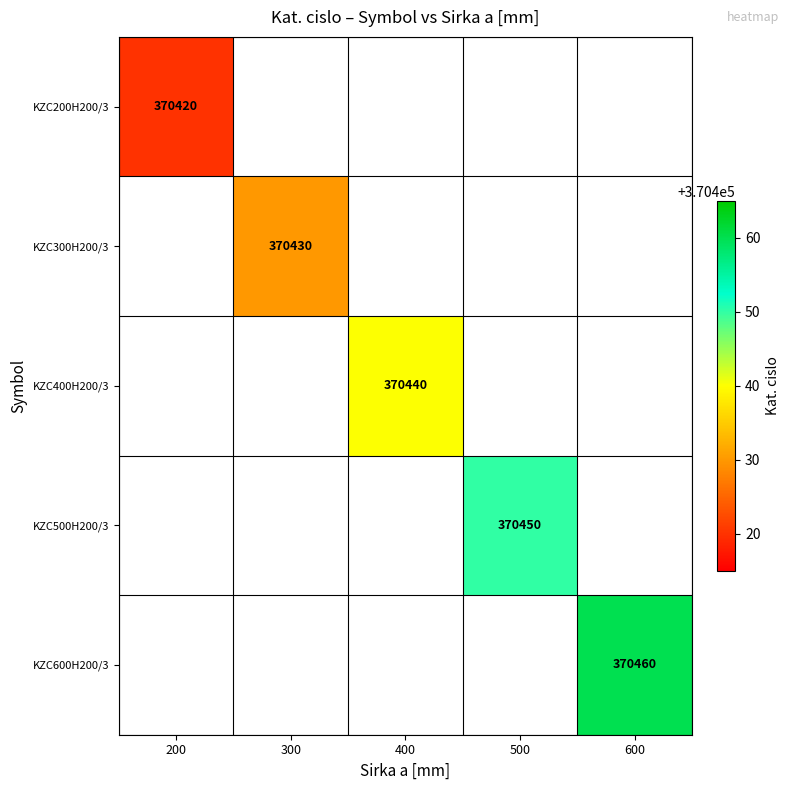

Count the number of data series in this chart.

5